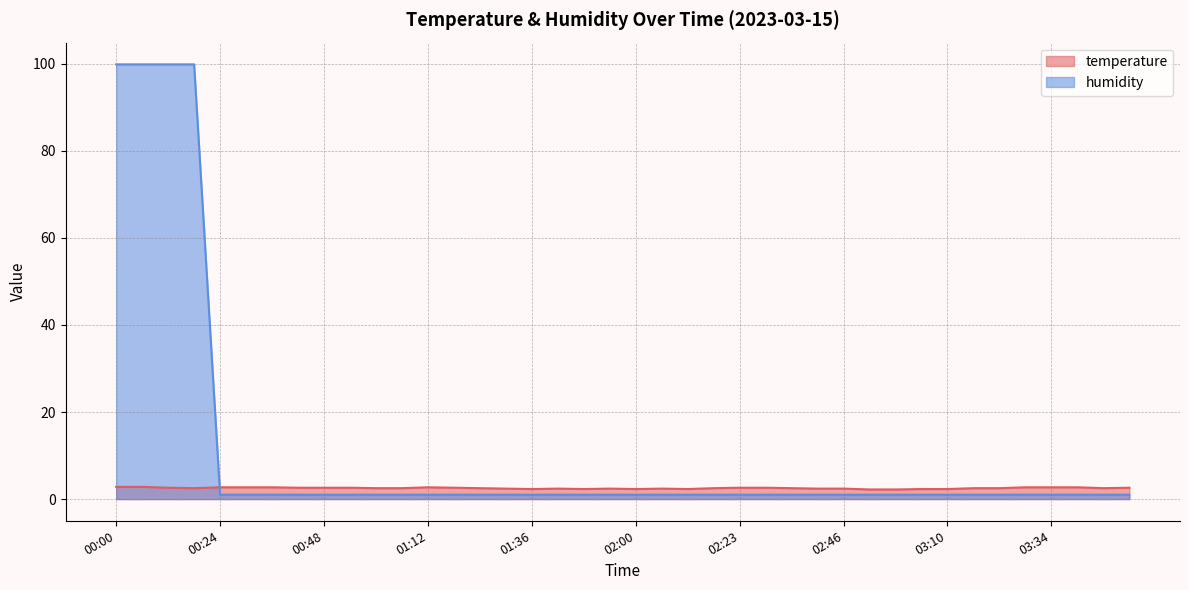

What are all the series names shown in the legend?

temperature, humidity